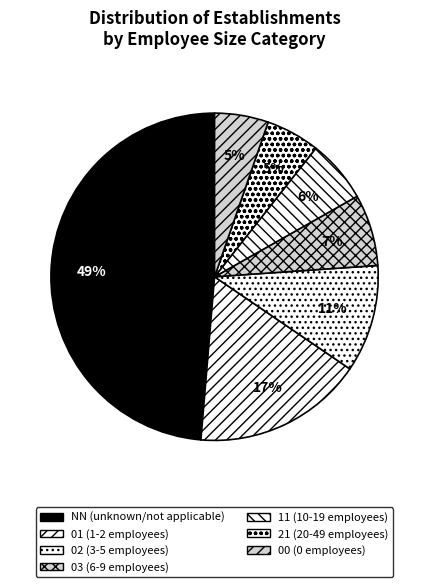

Is there a majority slice in this chart?

No